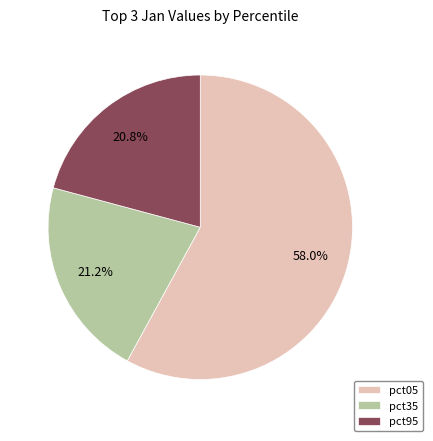

How many segments does this pie chart have?

3